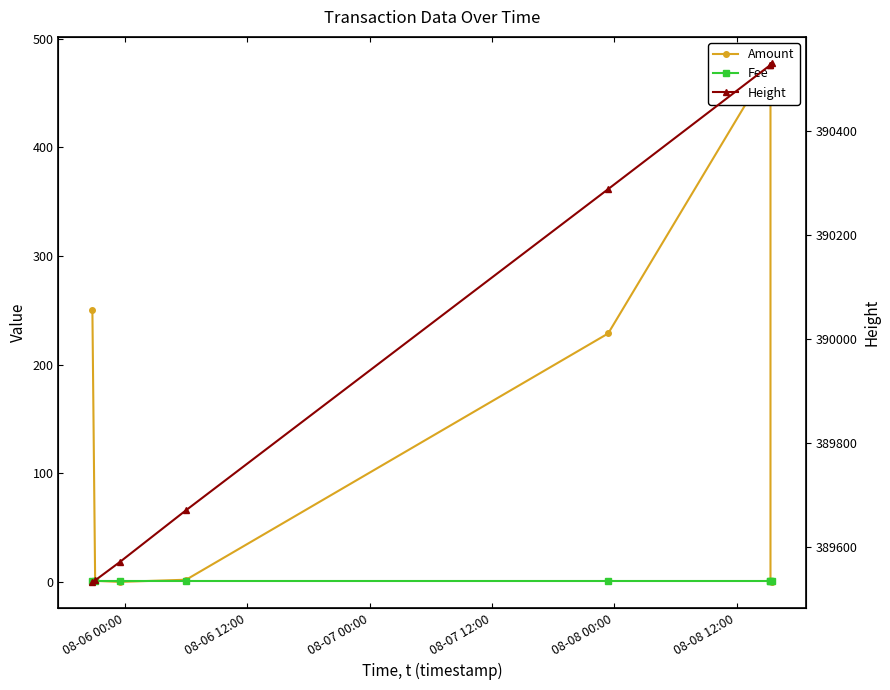

True or false: Fee and Amount intersect in this chart.

True